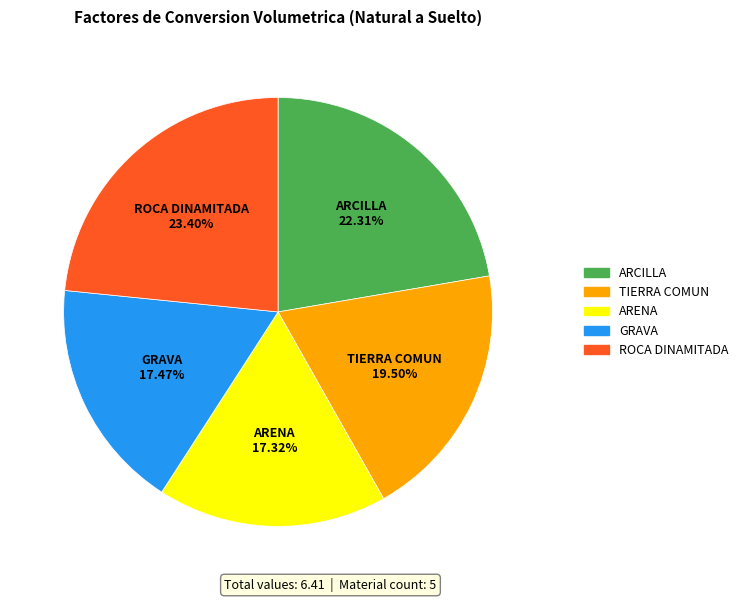

How many slices are in this pie chart?

5